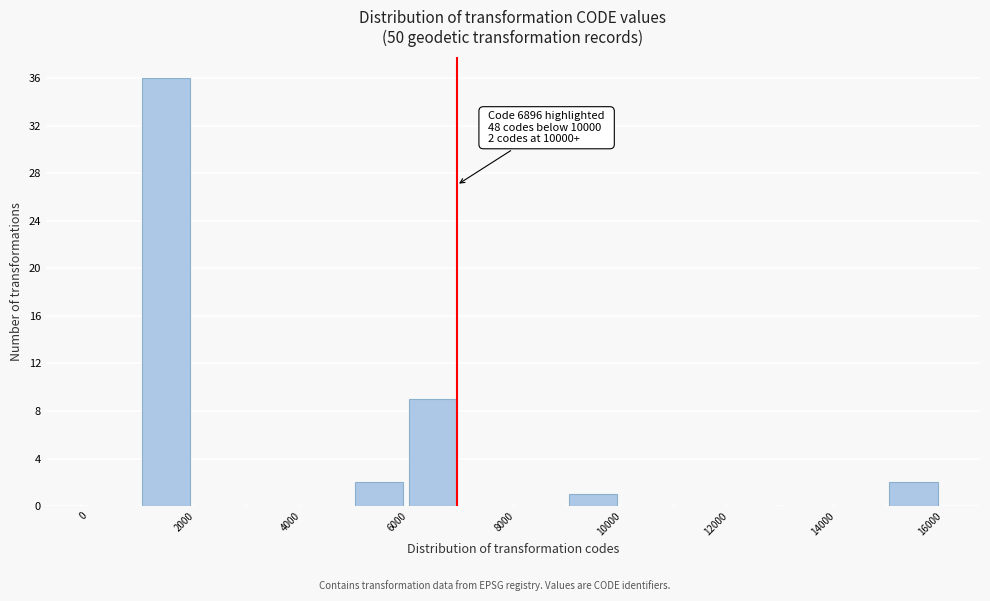

Over which range of the x-axis is the bar tallest?

1000 to 2000